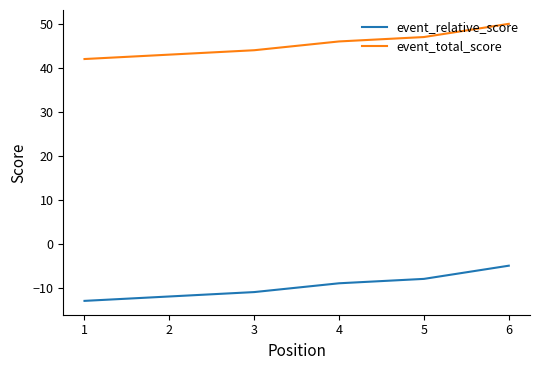

What value does the event_total_score series have at 1?

42